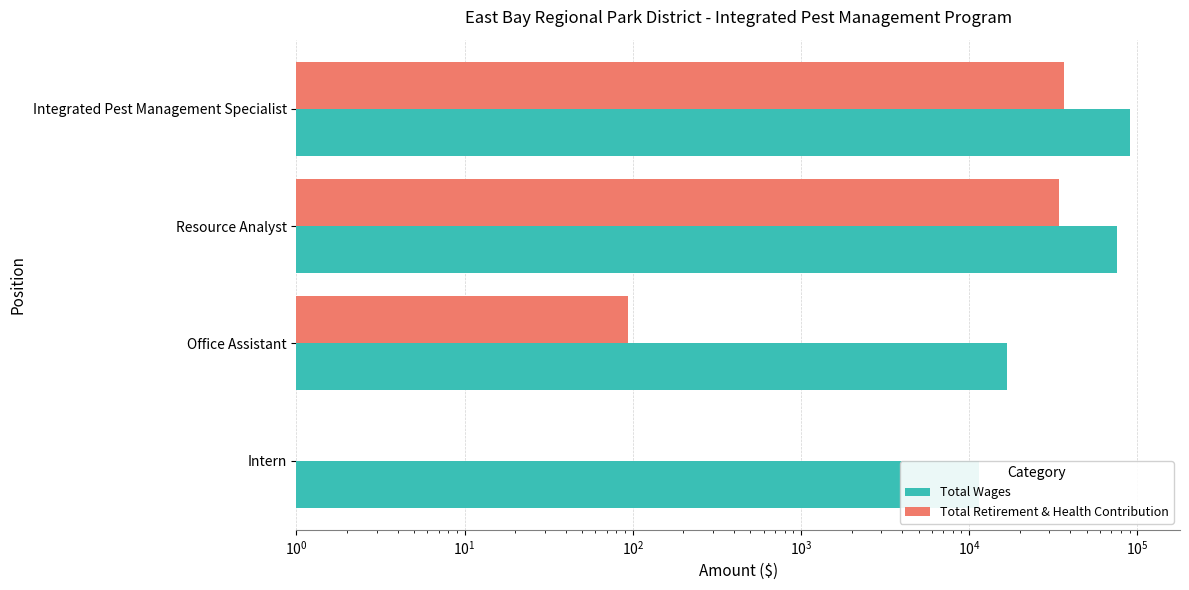

What is the maximum value for Total Wages?

90294.0